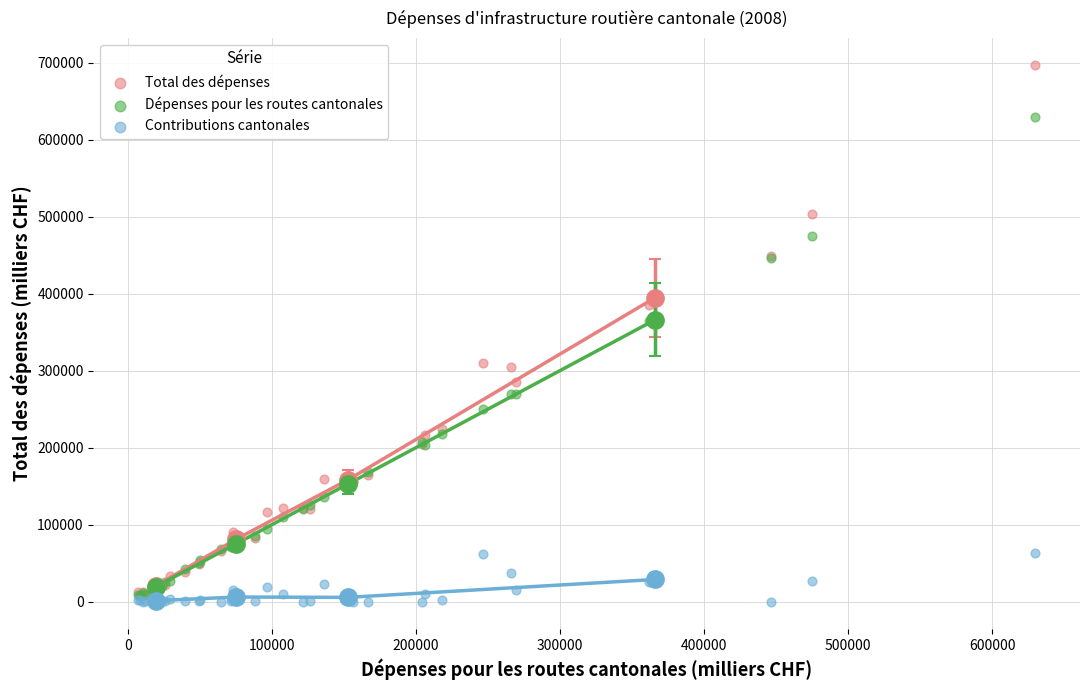

Across all series, what Y value is closest to 348114?

364547.4